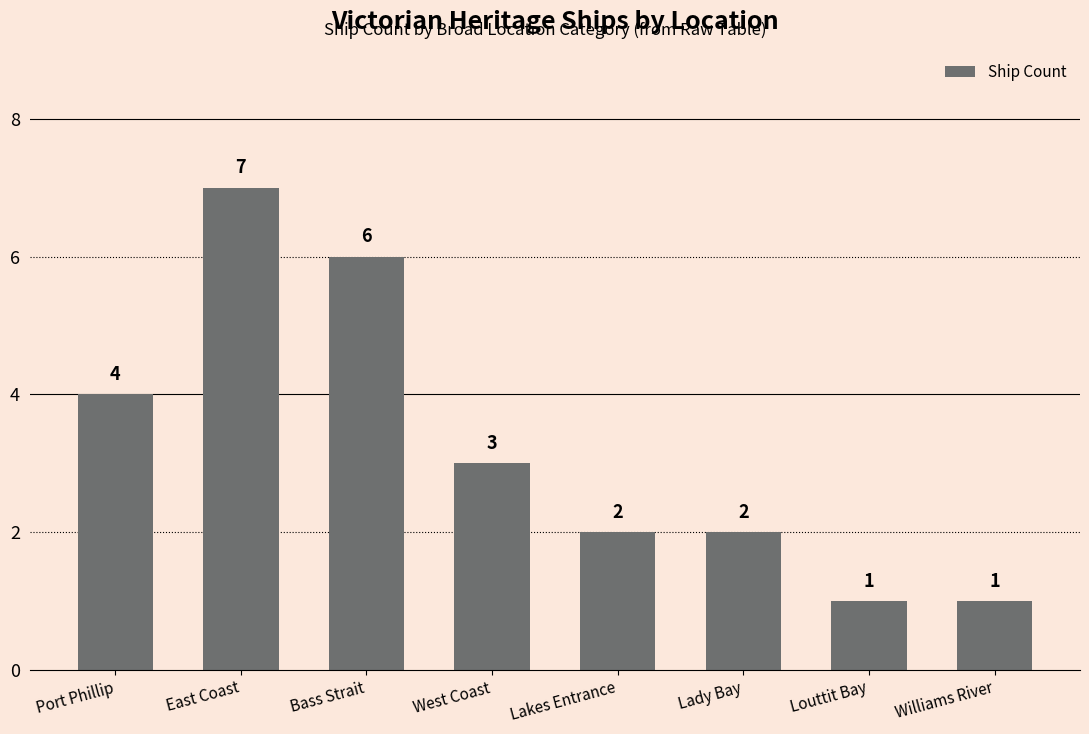

What is the value of the 4th bar from the left?

3